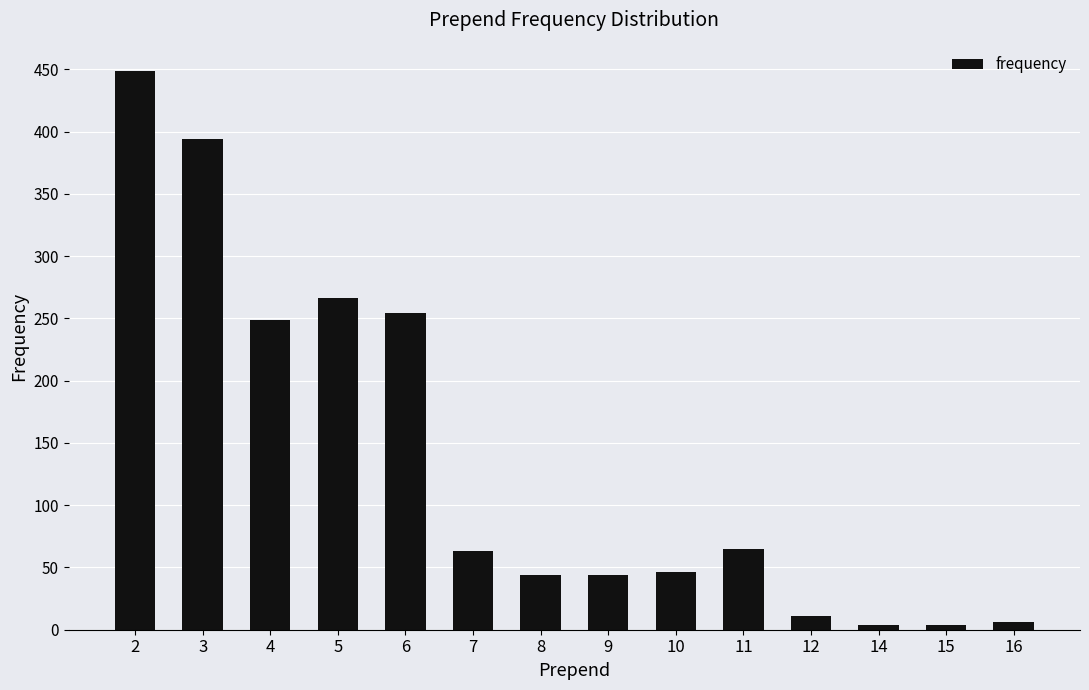

Between 6 and 2, which is larger?

2